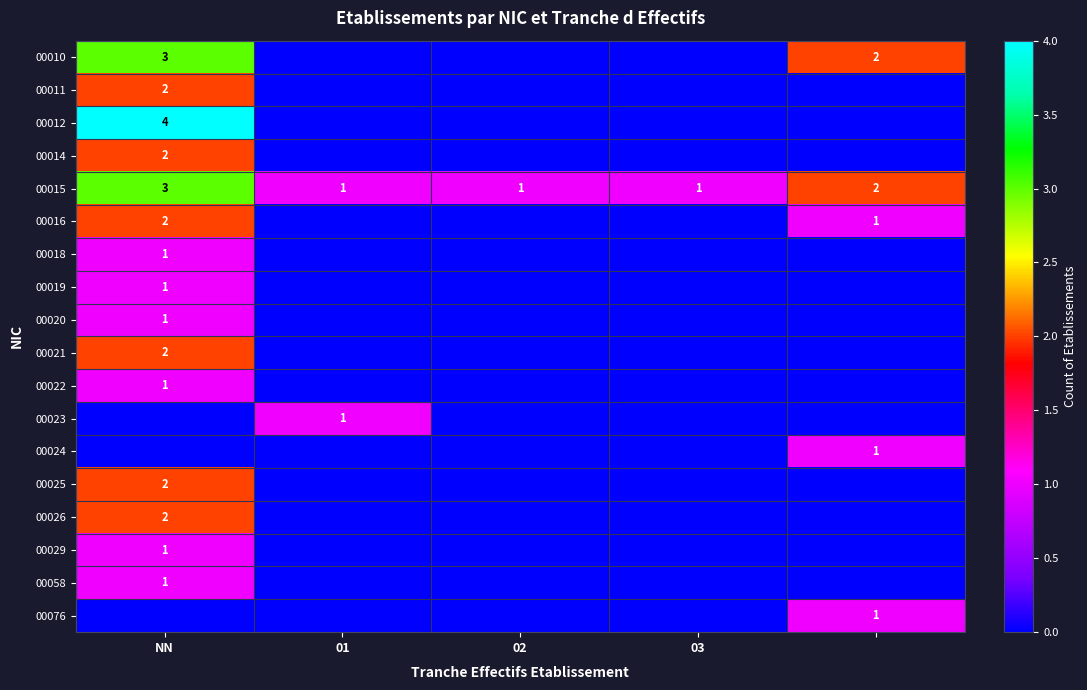

Count the number of categories in the chart.

5